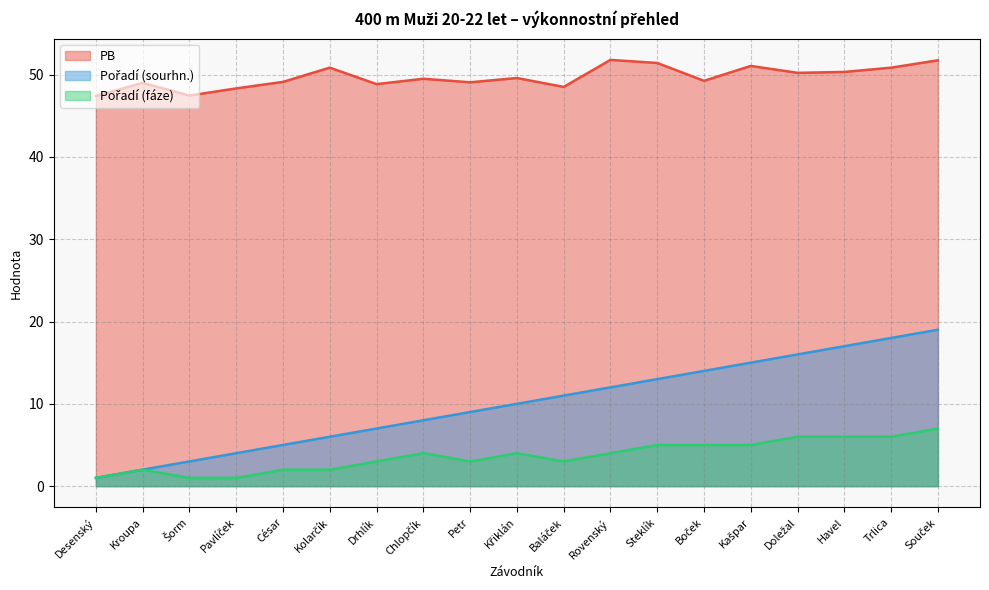

Between Havel and Baláček, which is larger?

Havel